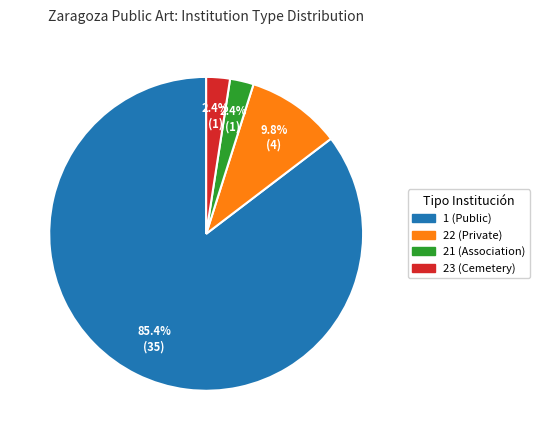

Which category has the biggest portion of the pie?

1 (Public)